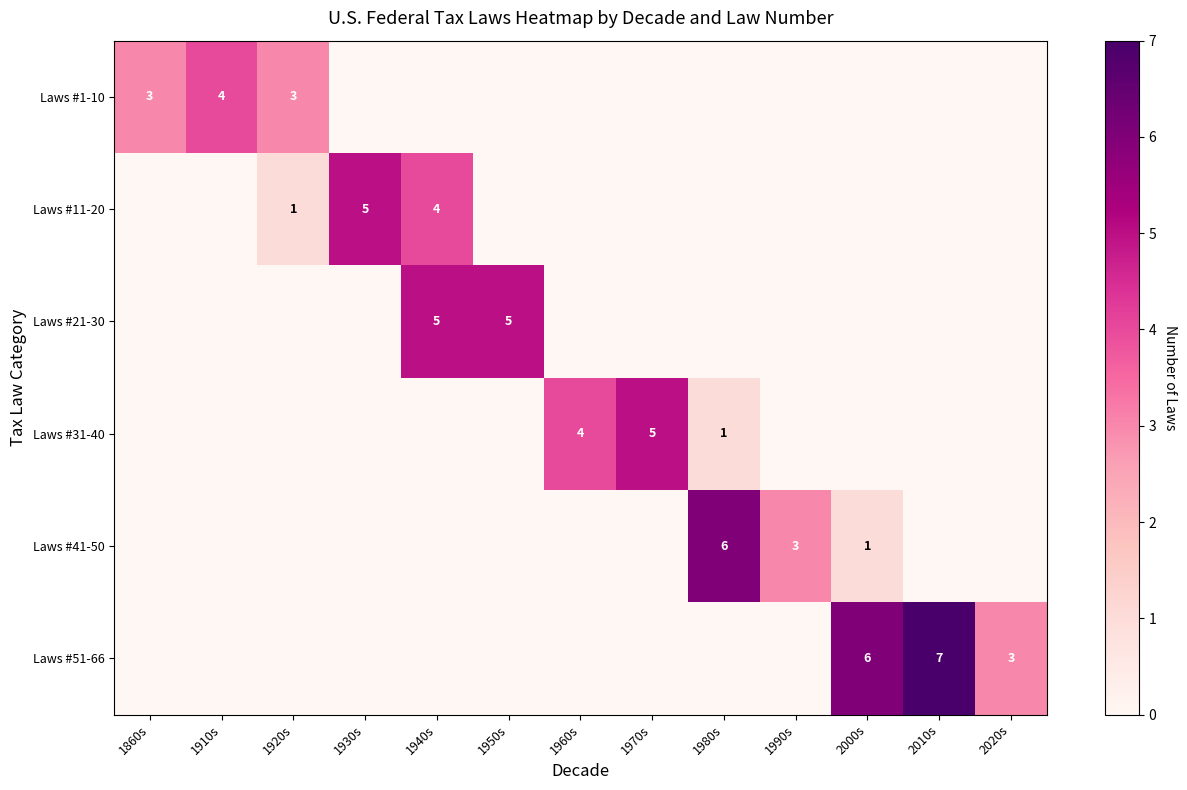

What is the total value across all series at 2000s?

7